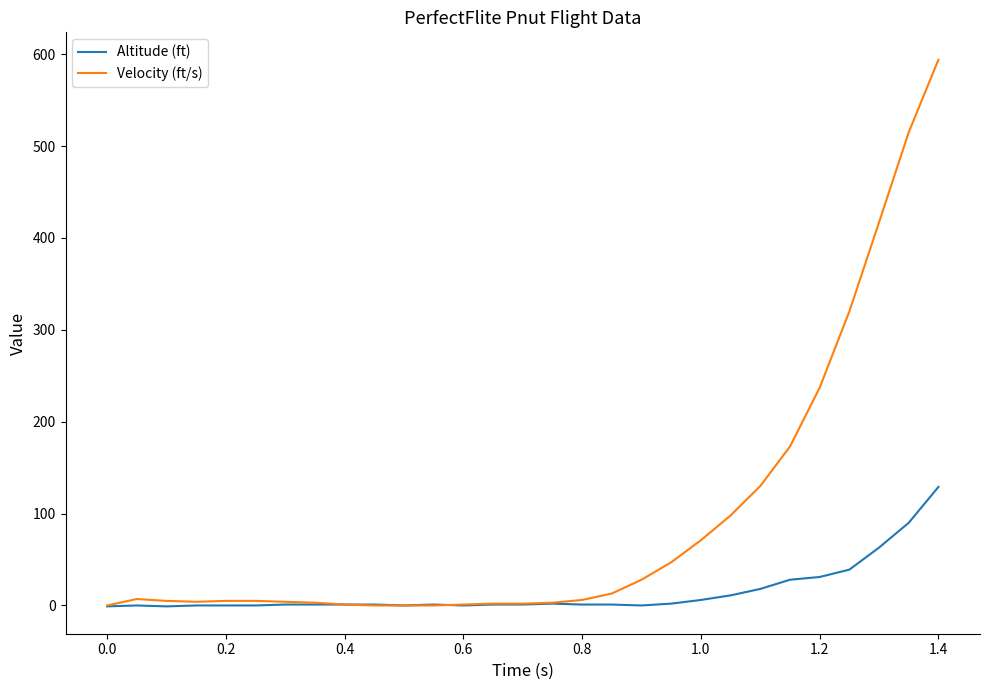

Rank the series by their average value, from highest to lowest.

Velocity (ft/s), Altitude (ft)